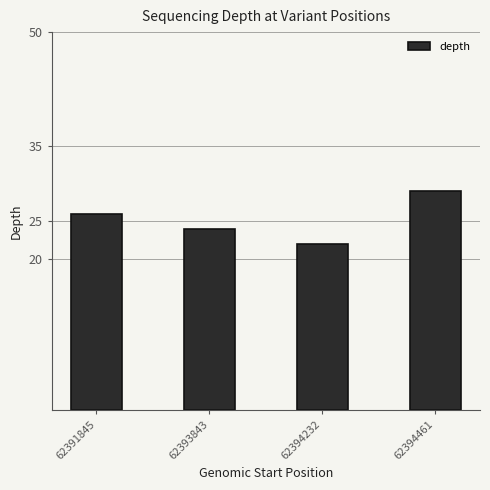

What is the approximate value at 62391845?

26